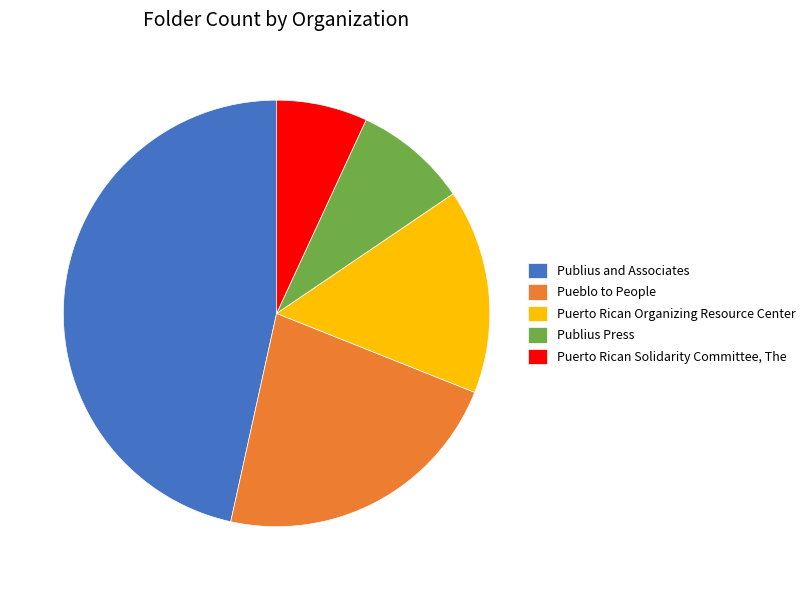

Combined, do Publius and Associates and Pueblo to People account for over 50%?

Yes